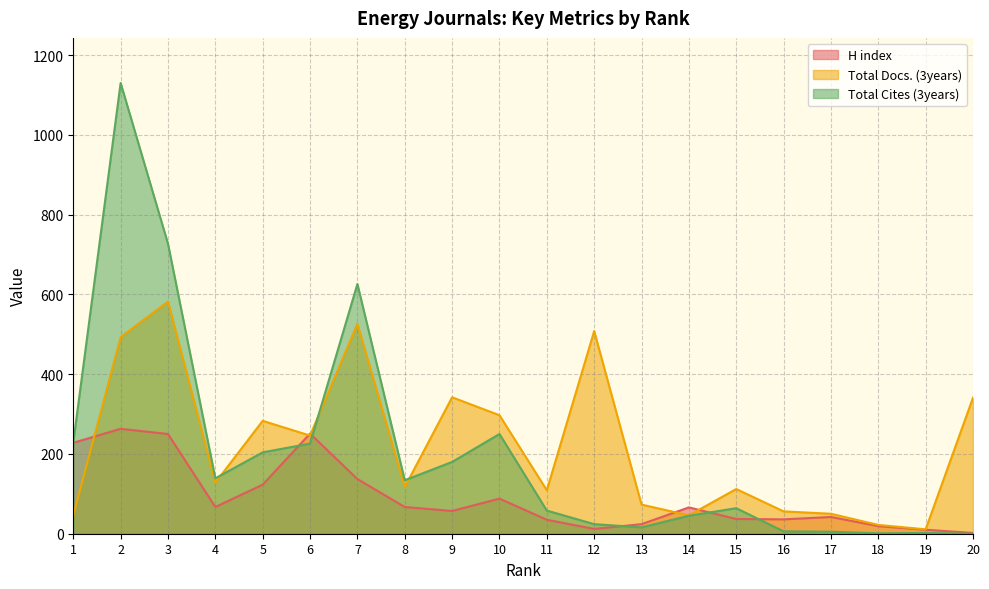

At which category does H index reach its first local peak?

2